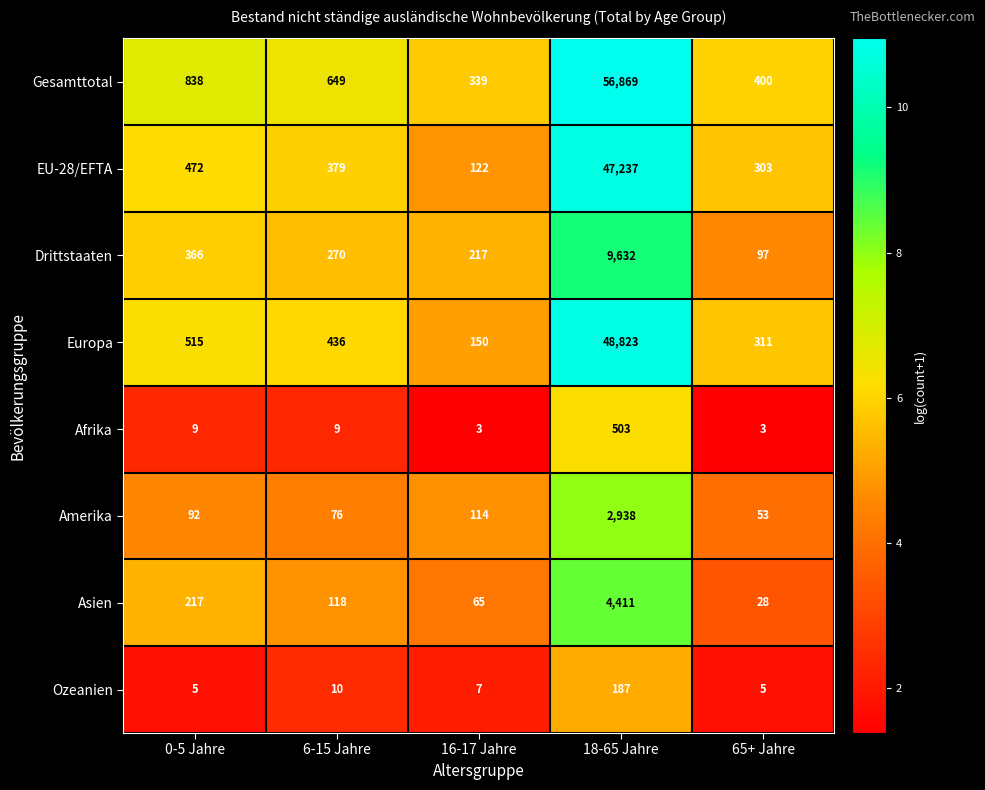

Which series changed the most between 6-15 Jahre and 65+ Jahre?

Gesamttotal